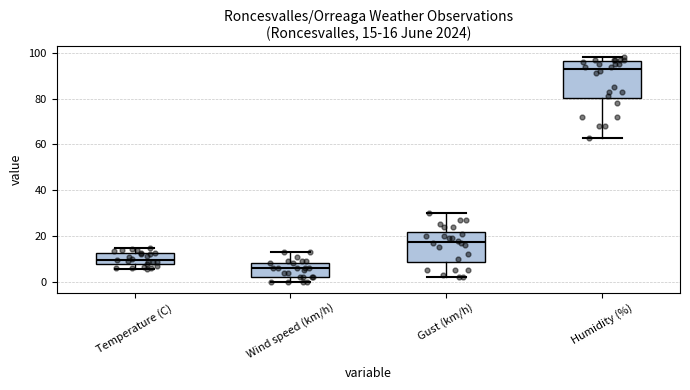

Which box has the highest median line?

Humidity (%)